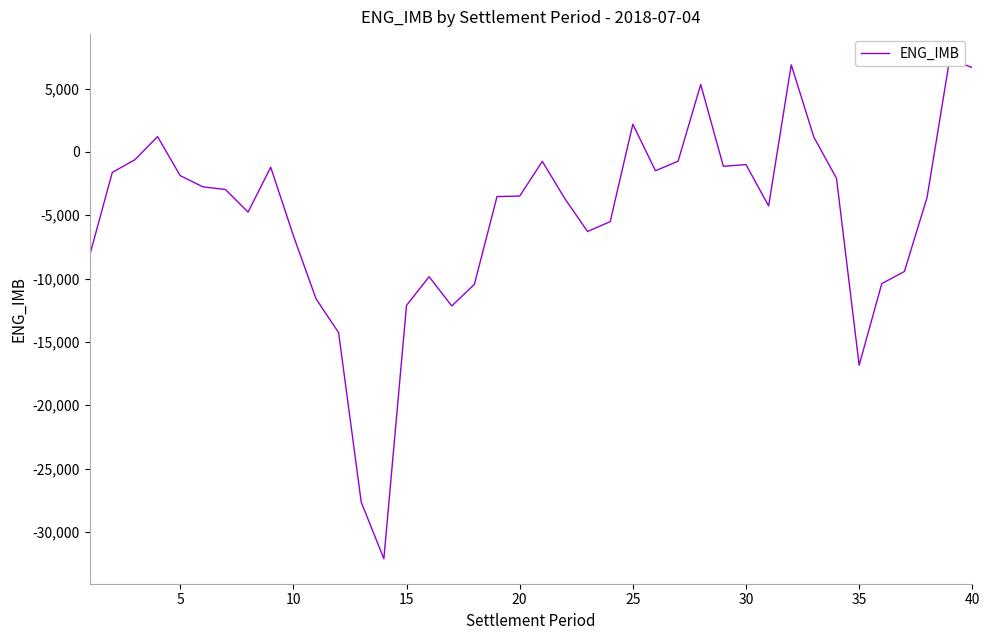

How many values are below zero?

33